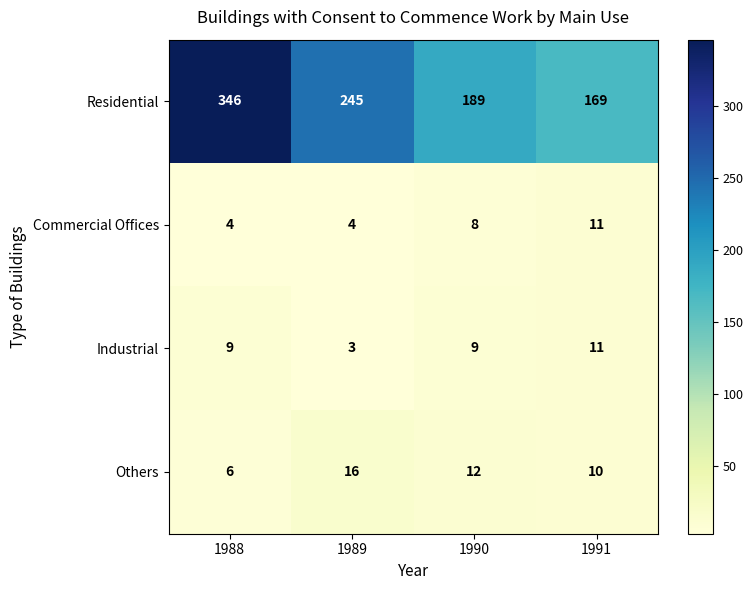

What is the lowest value of the Commercial Offices series?

4